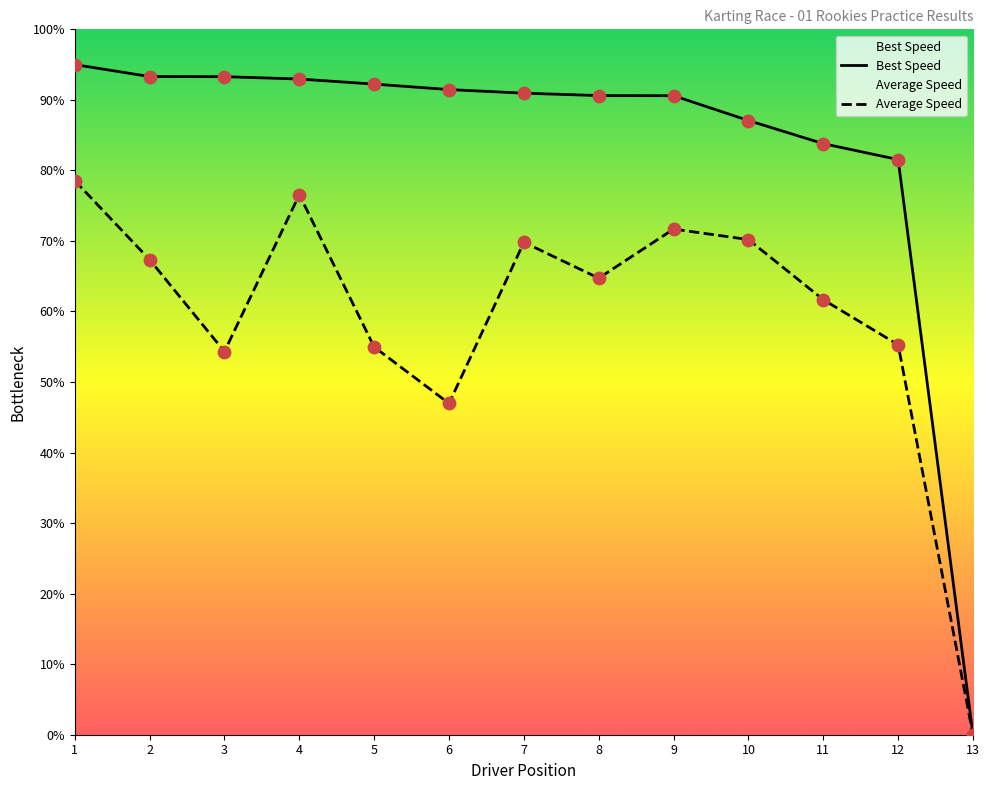

Which series has the largest Y range (max minus min)?

Best Speed